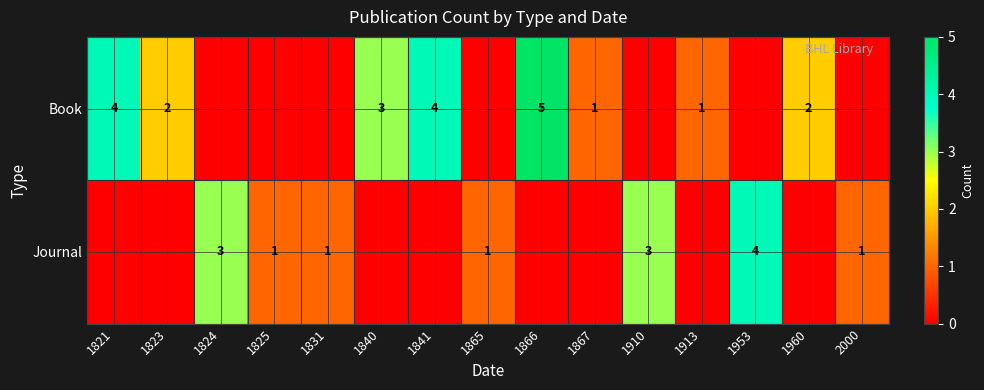

How many categories are shown in the chart?

15